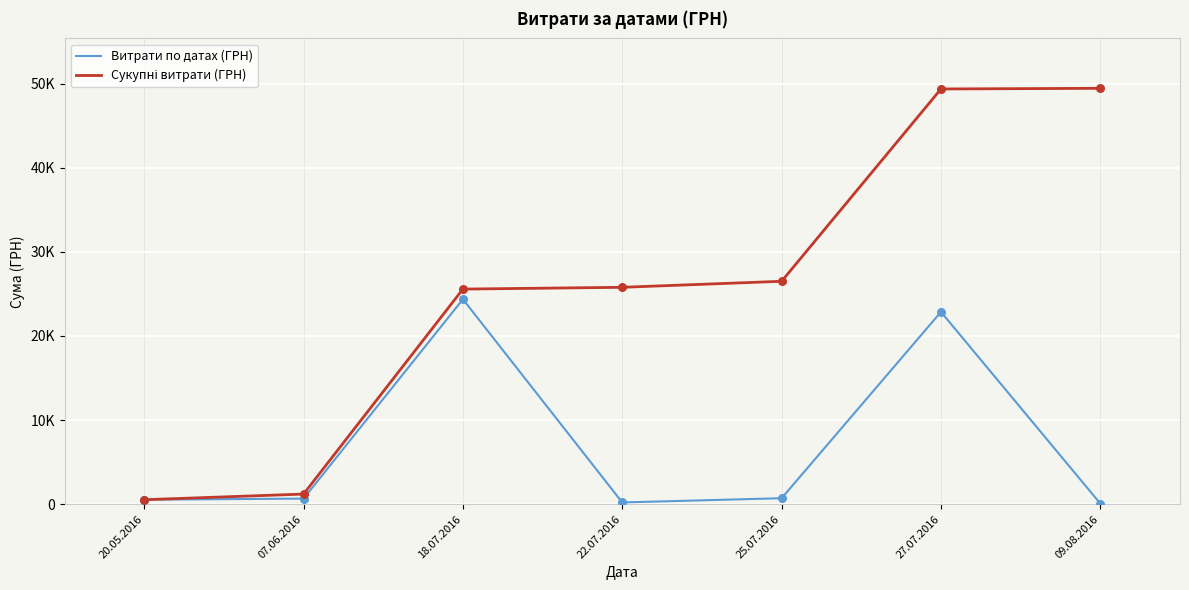

Which series has the largest total across all categories?

Сукупні витрати (ГРН)